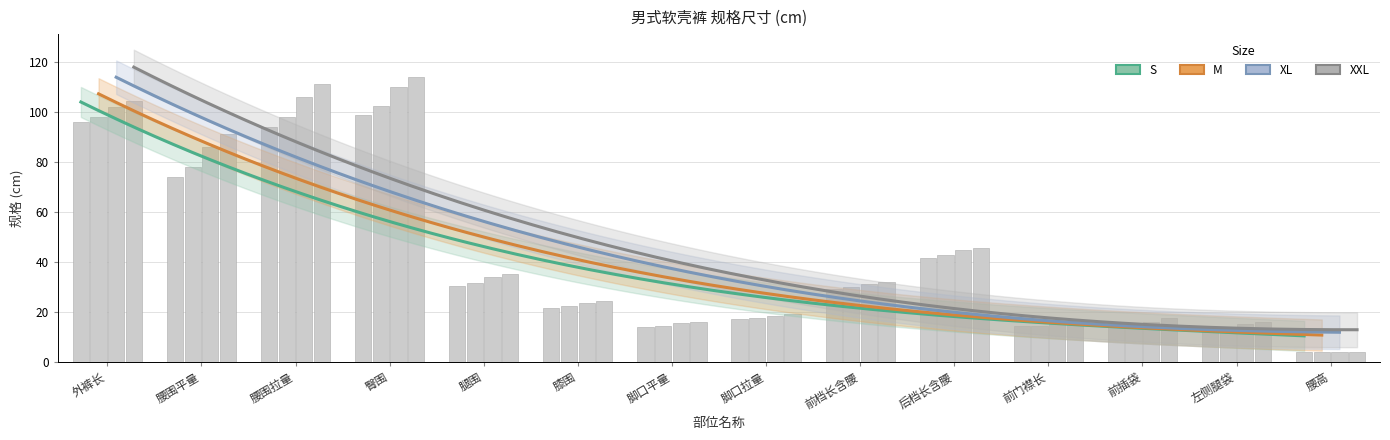

Where does the M series first go above 29?

外裤长